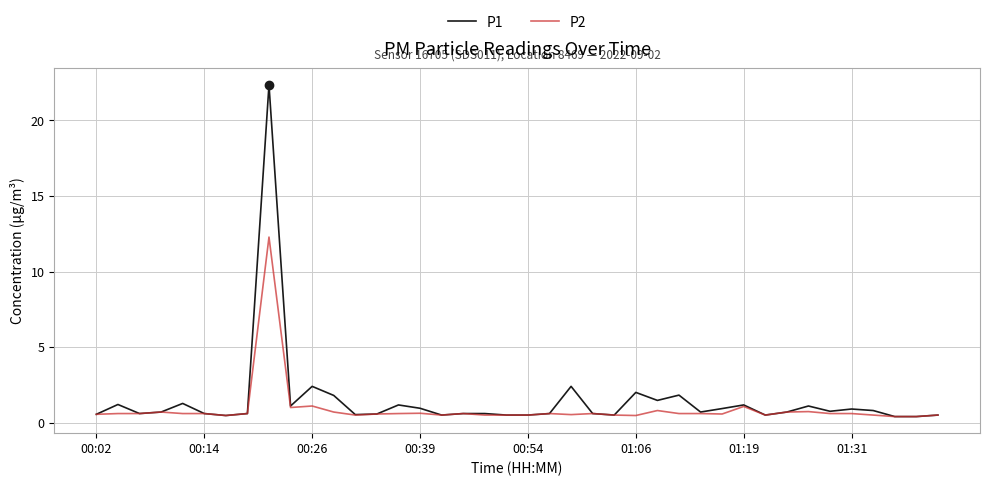

Rank the series by their maximum value, from lowest to highest.

P2, P1